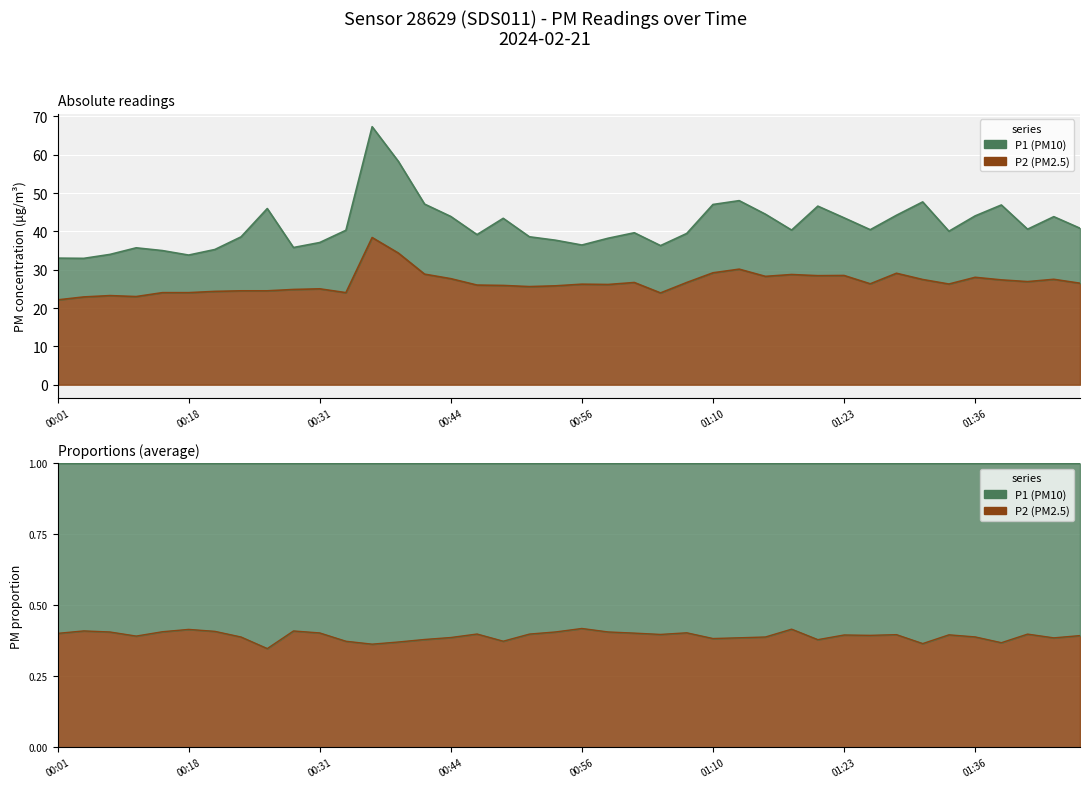

What is the sum of all P2 values?

1067.5